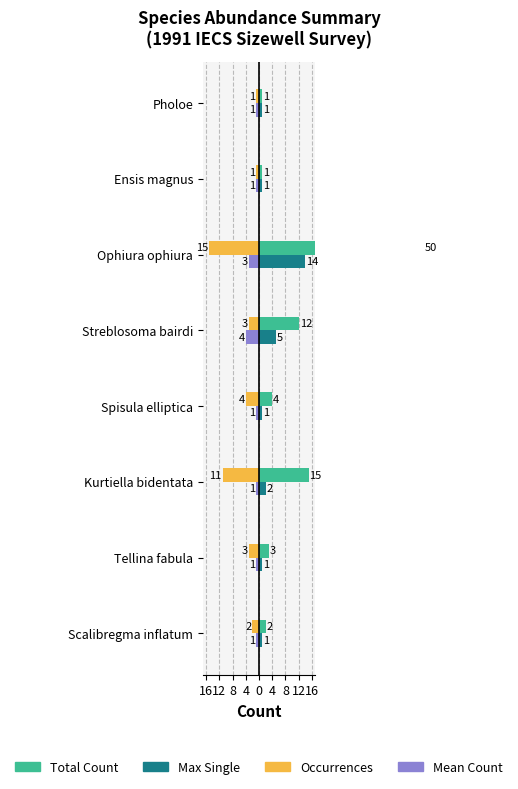

What is the value of the Total Count bar at the 2nd from the left?

3